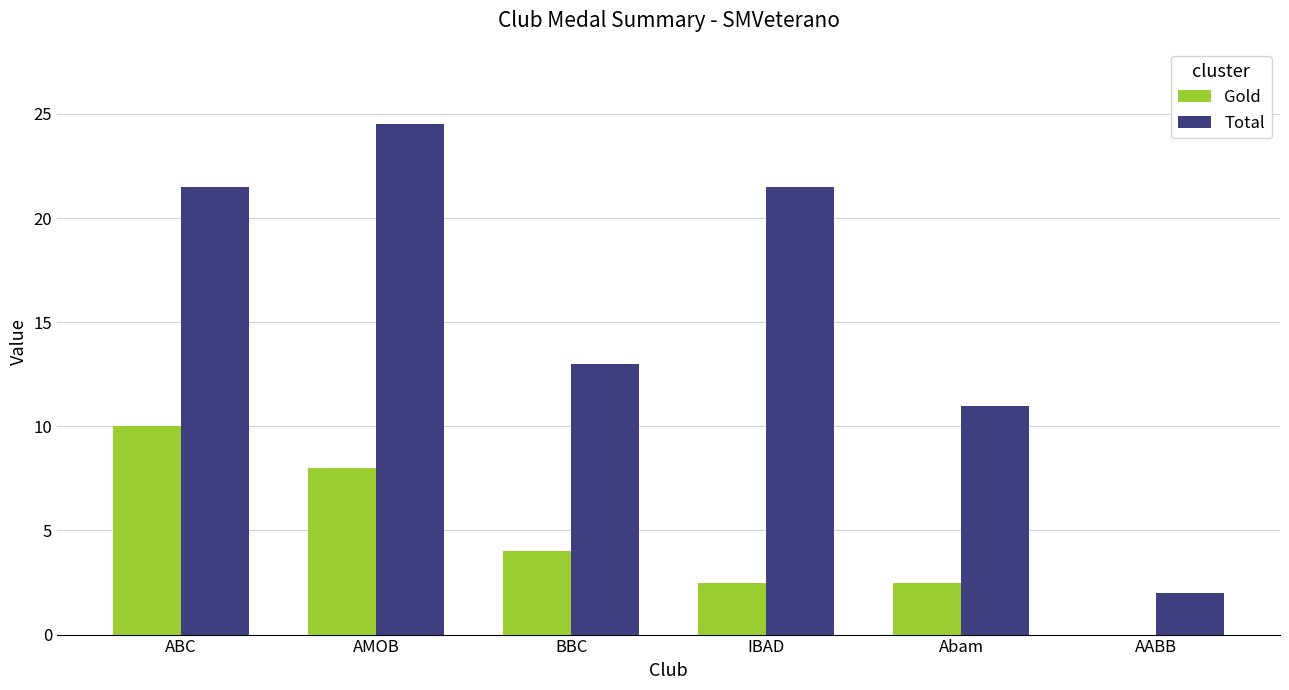

What is the greatest value displayed?

24.5